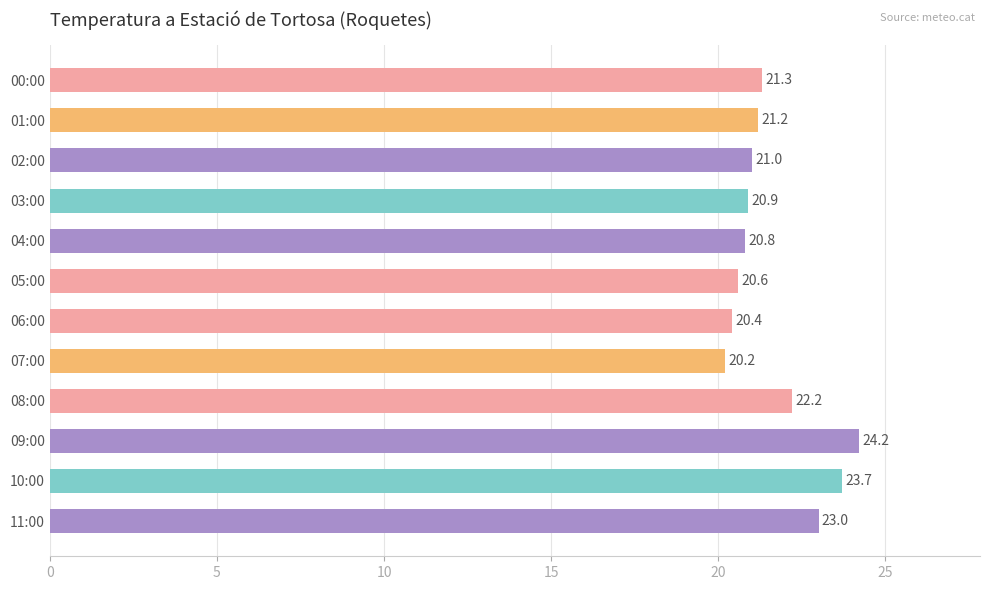

Which label corresponds to the largest value in the chart?

09:00